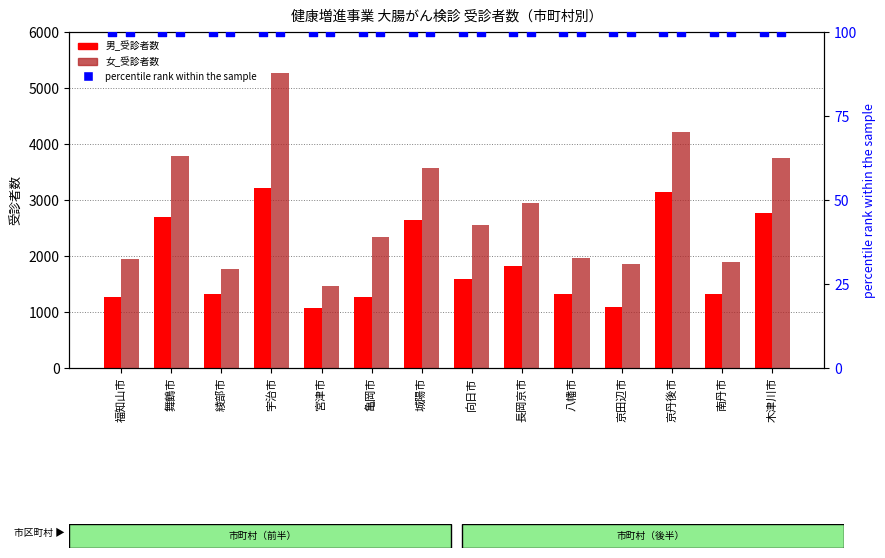

Which series has the largest total across all categories?

女_受診者数